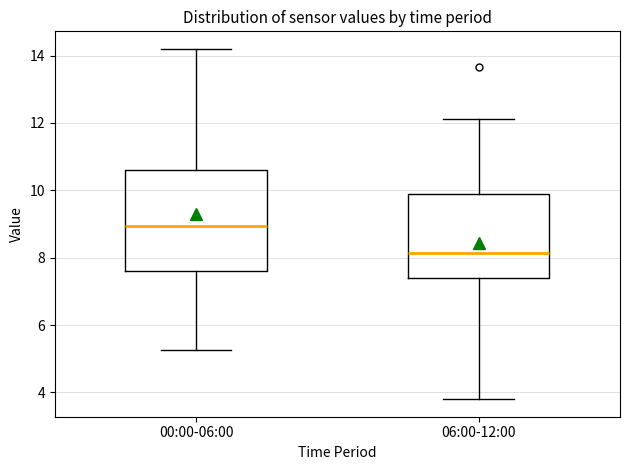

Reading left to right, read every box against the y-axis: the position of its median line, the range the box covers, and the ends of its whiskers. The values are not printed on the chart, so give them approximately, as read against the axis.

00:00-06:00: median 9.0, box 7.6 to 10.6, whiskers 5.2 to 14.2
06:00-12:00: median 8.2, box 7.4 to 9.8, whiskers 3.8 to 12.2